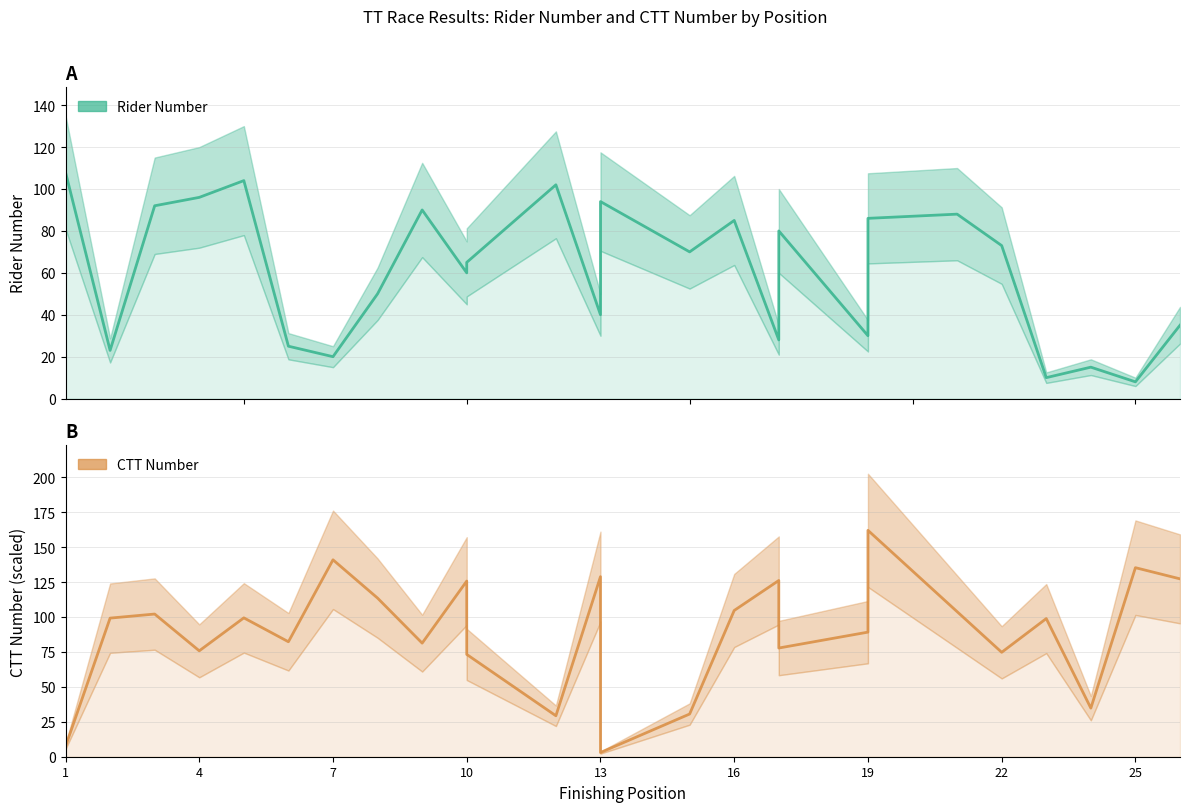

Between 1 and 16, which series saw the biggest shift?

ctt_number